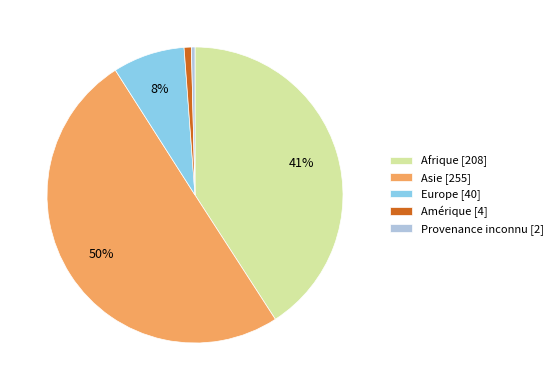

To the nearest percent, what is the average slice percentage?

20%